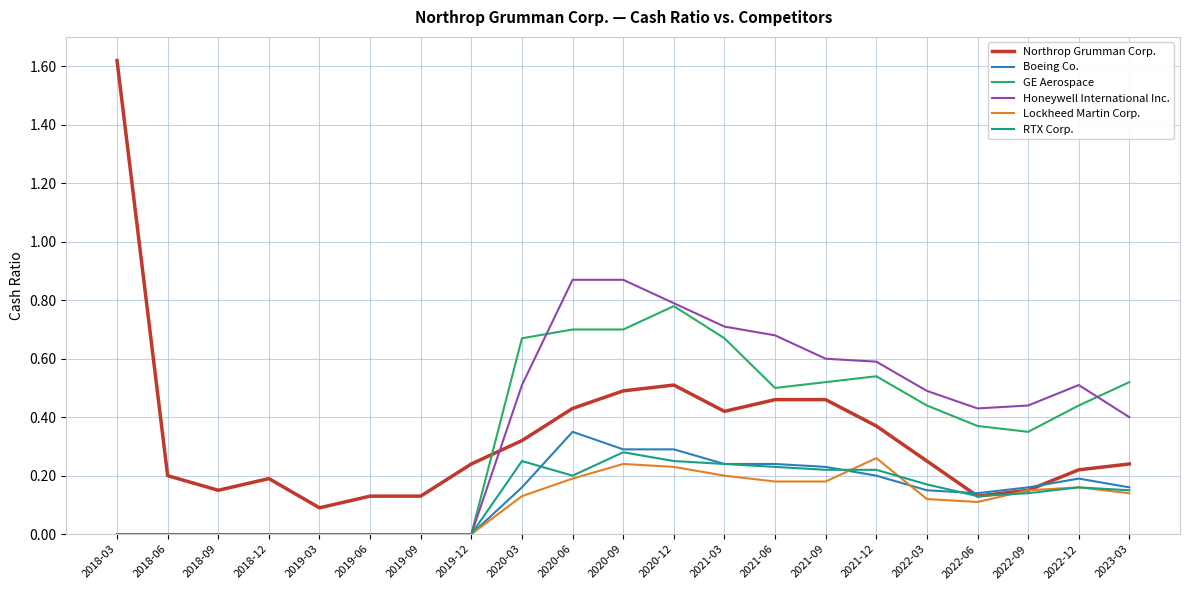

True or false: GE Aerospace and Northrop Grumman Corp. intersect in this chart.

True